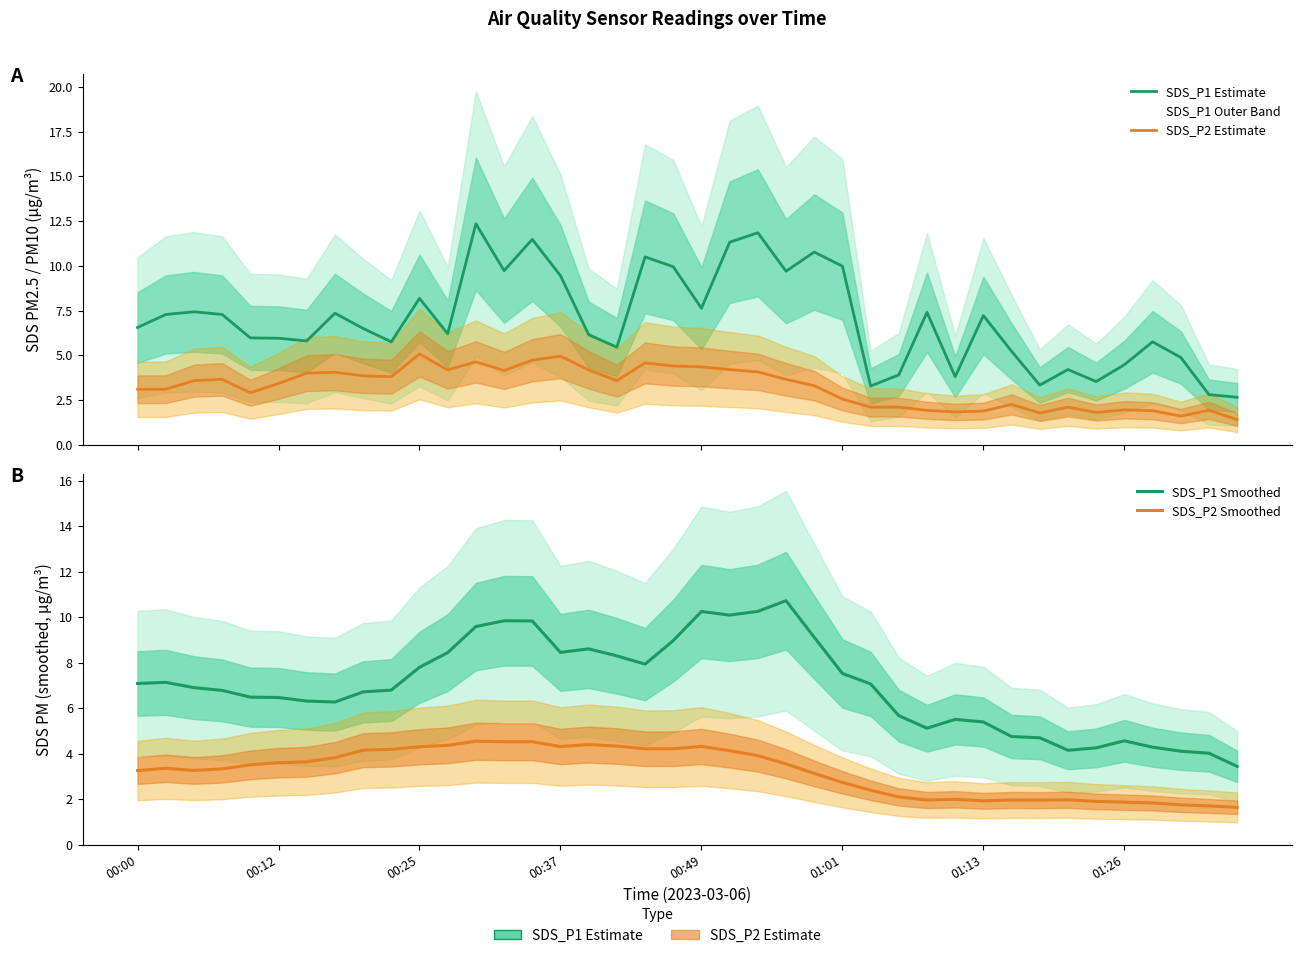

What is the total value across all series at 00:12?

20.9